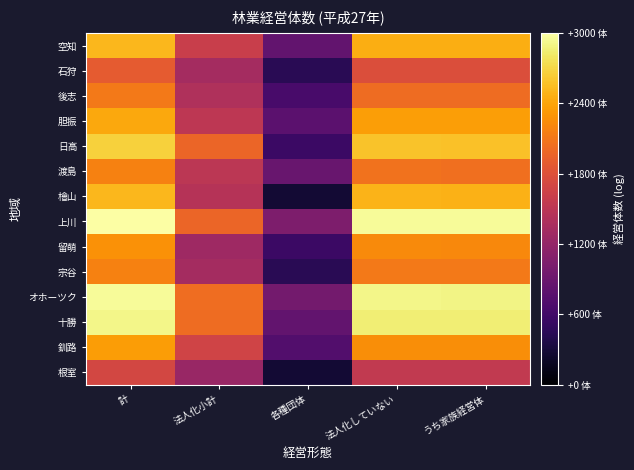

What is the total value across all series at 法人化小計?

24.0